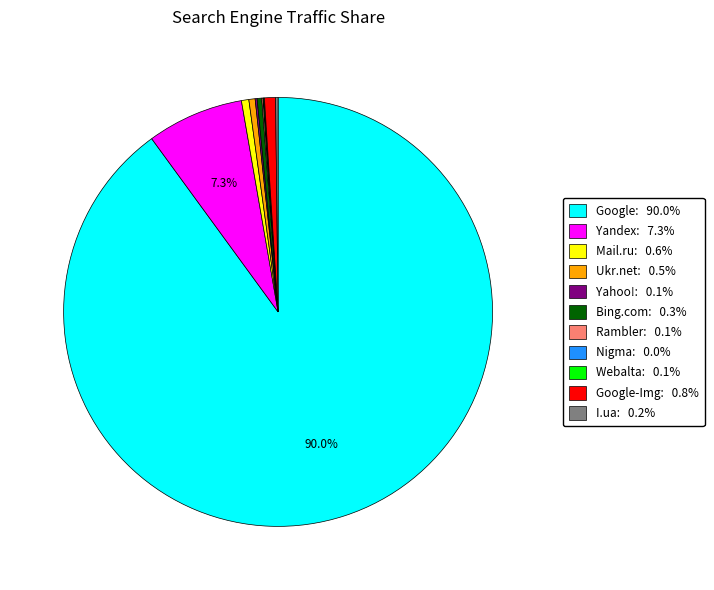

Is there any slice that represents more than half of the pie?

Yes